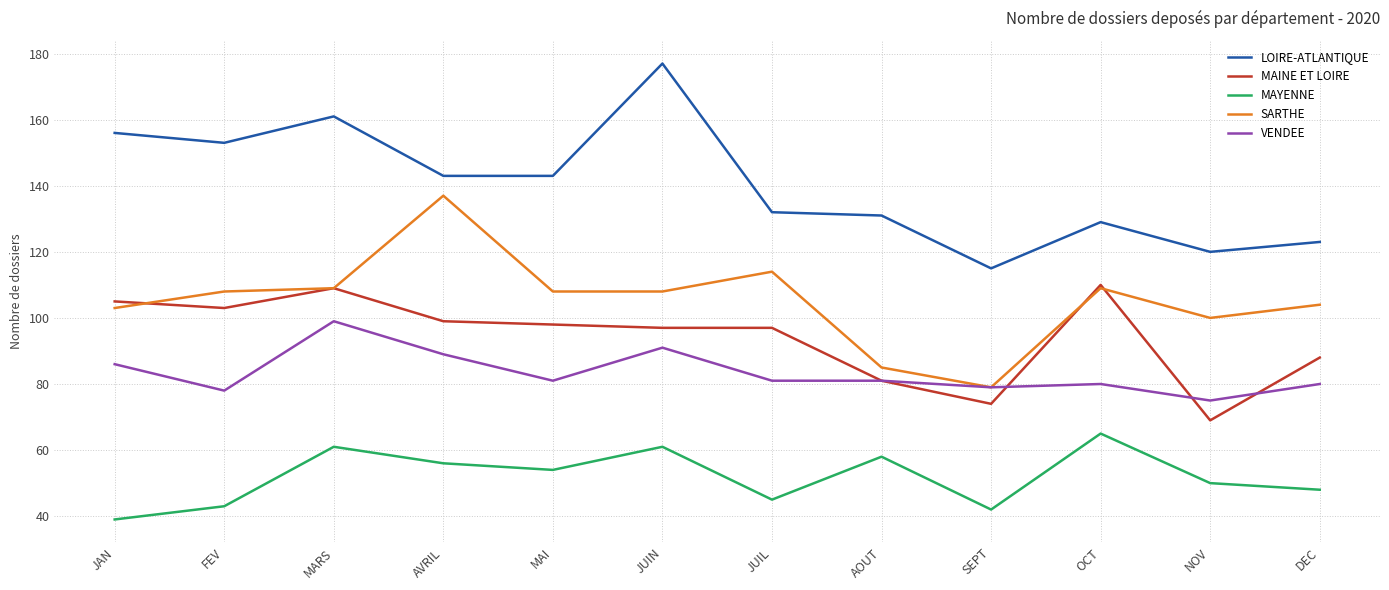

What is the difference between the MAINE ET LOIRE values at AOUT and JAN?

24